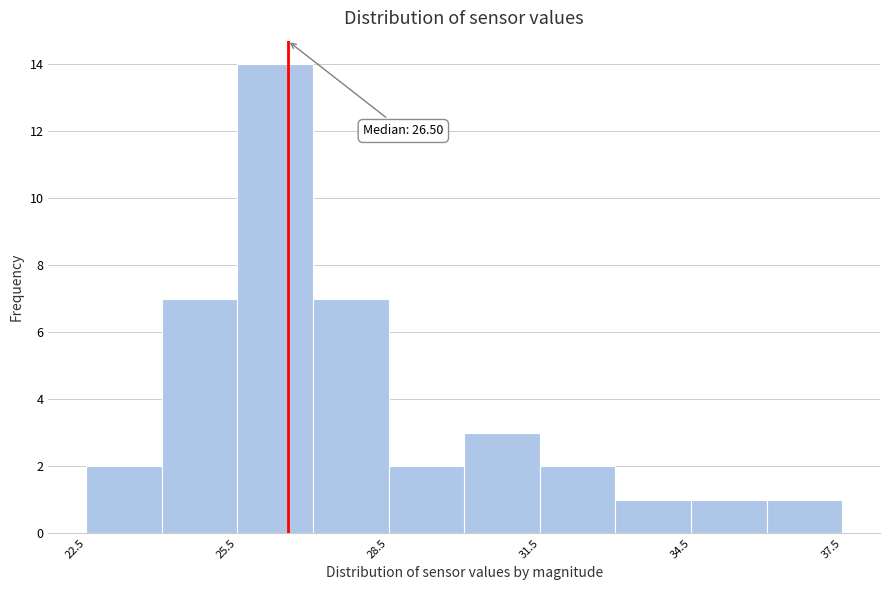

Around what value on the x-axis is the tallest bar? Give the approximate position of its centre, as read against the axis.

26.5